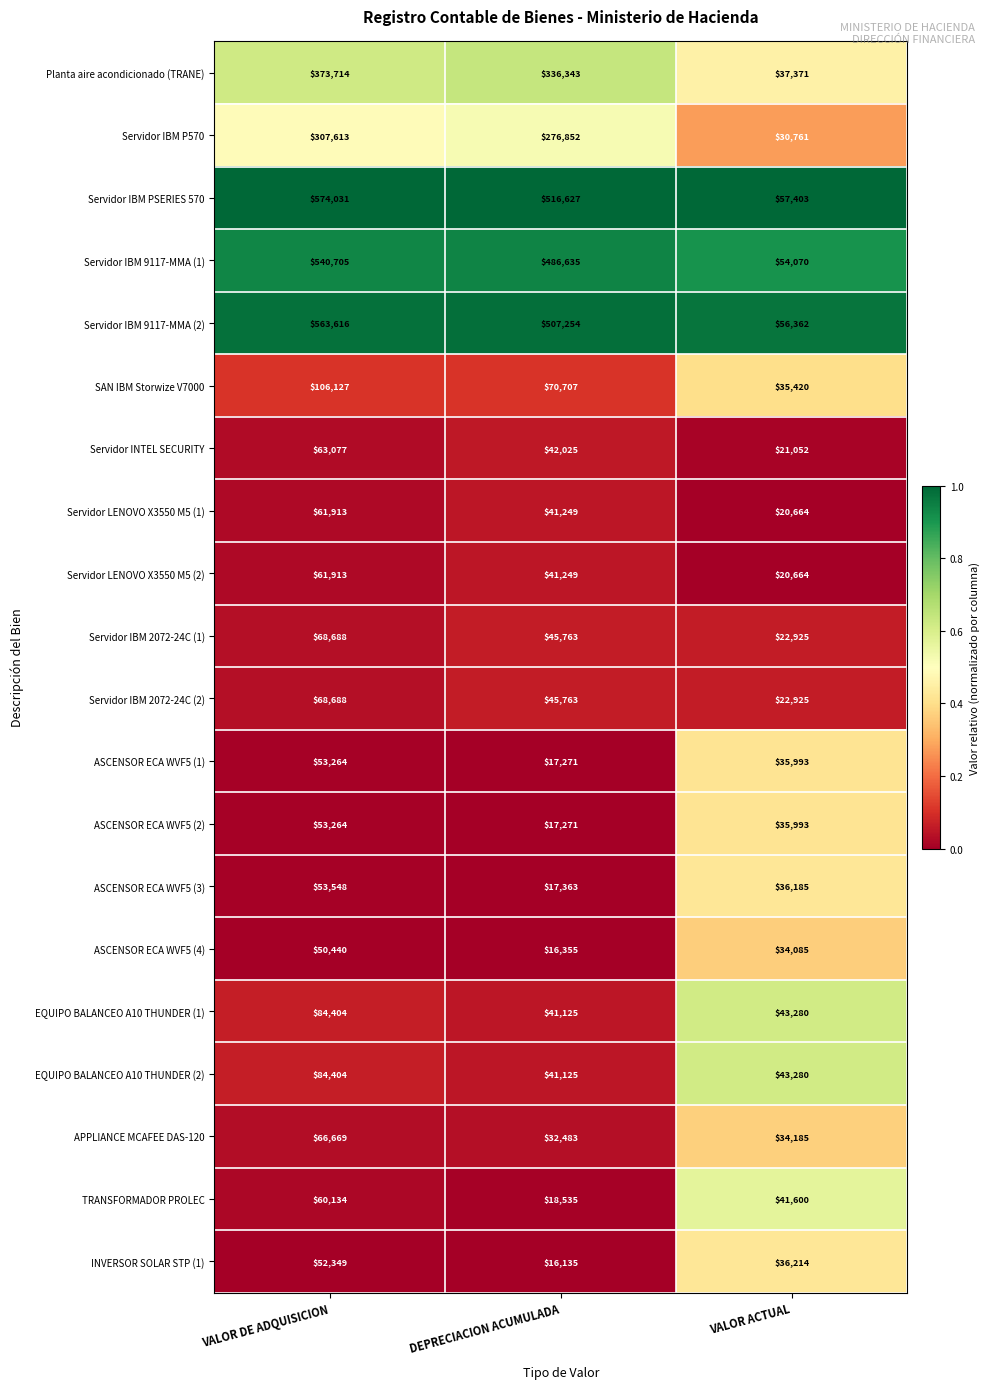

Which series has the largest total across all categories?

Servidor IBM PSERIES 570